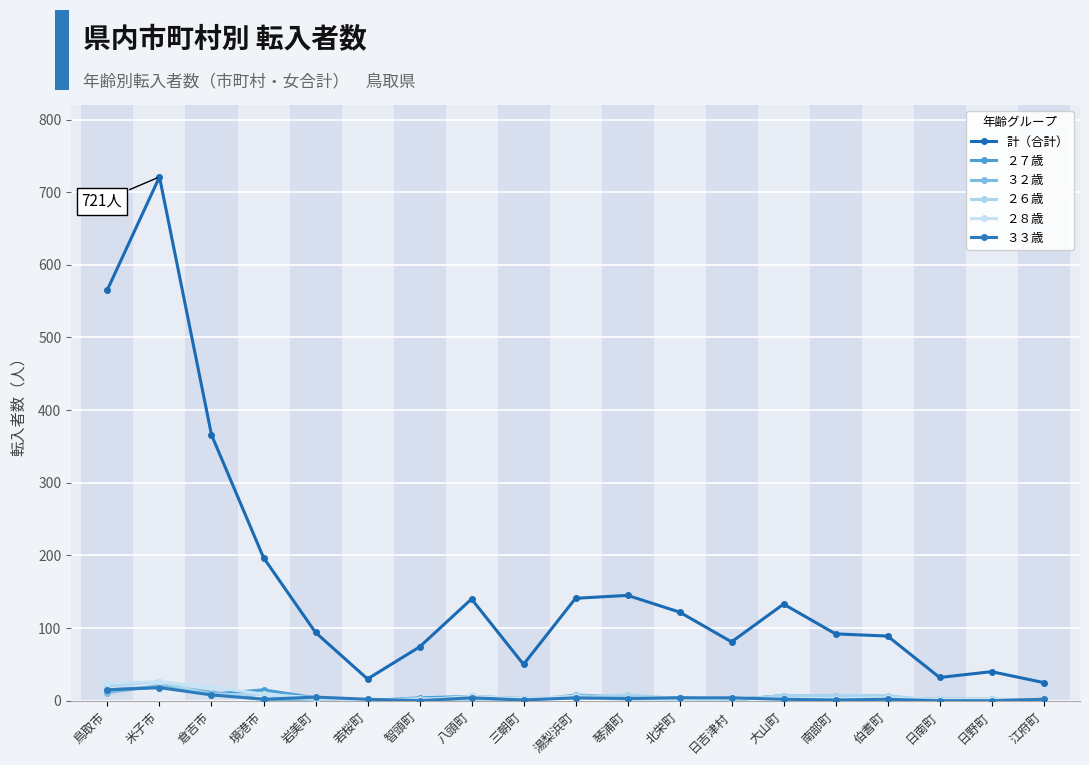

How many interior local peaks does the ２７歳 series have?

4